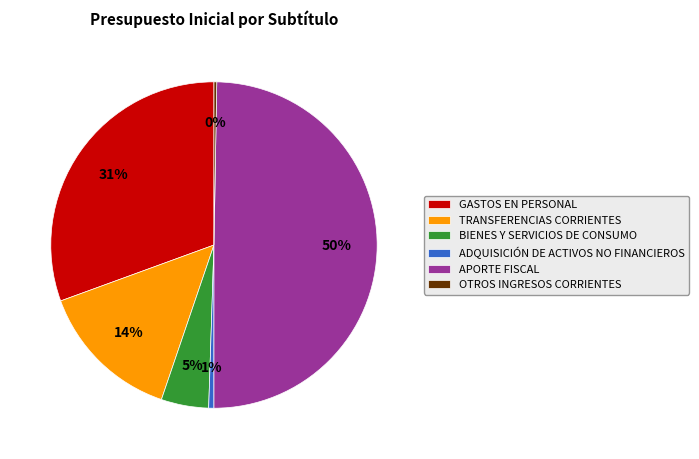

The BIENES Y SERVICIOS DE CONSUMO slice represents 5% of the pie. True or false?

True